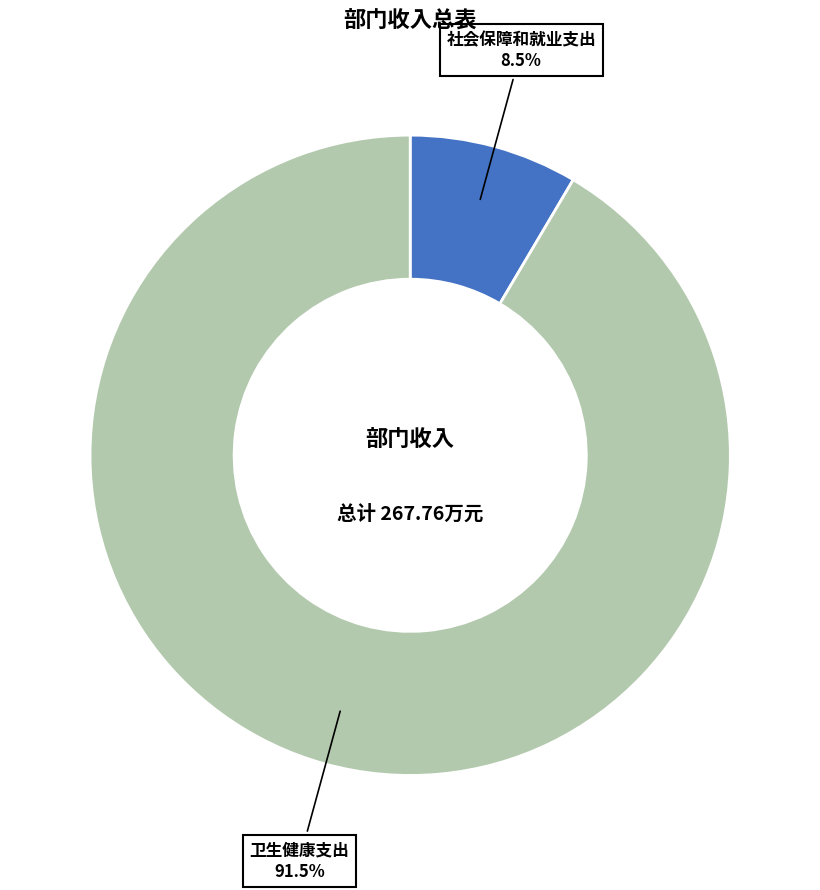

Between 卫生健康支出 and 社会保障和就业支出, which is larger?

卫生健康支出